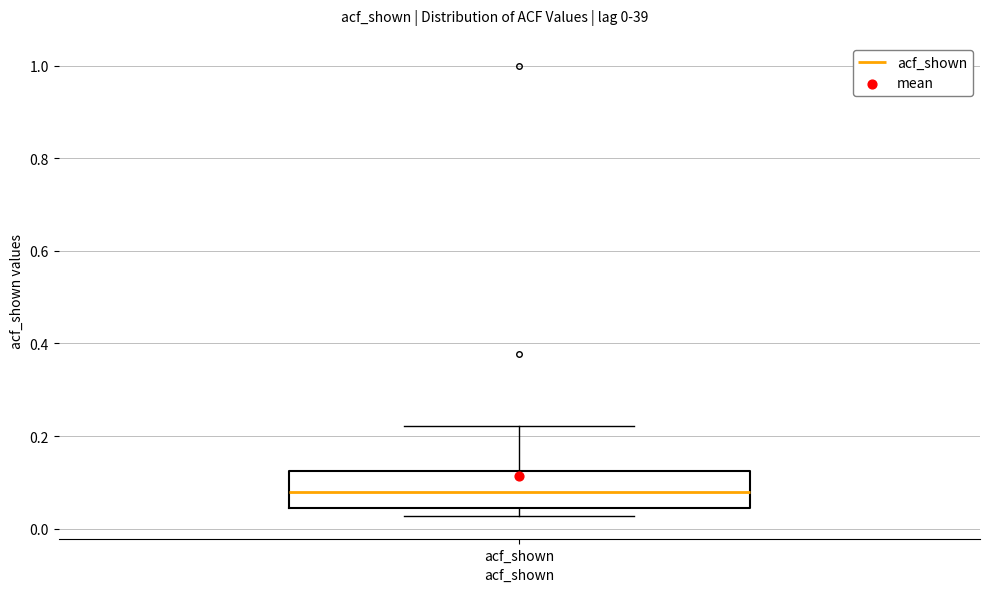

Where does the upper whisker of the box for acf_shown end on the y-axis? The values are not printed on the chart, so give them approximately, as read against the axis.

0.22